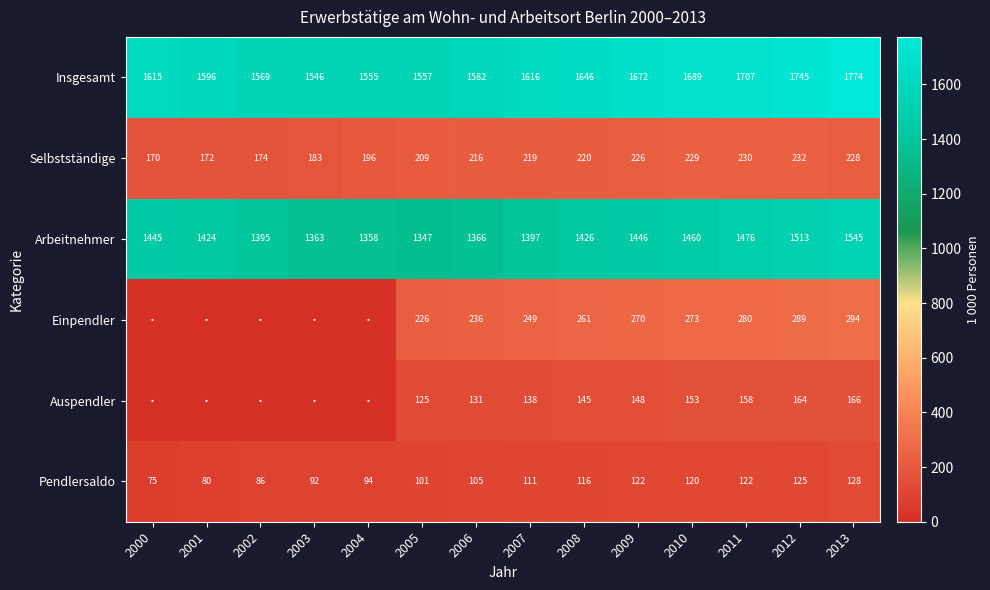

What is the difference between the maximum and minimum values in the Pendlersaldo series?

53